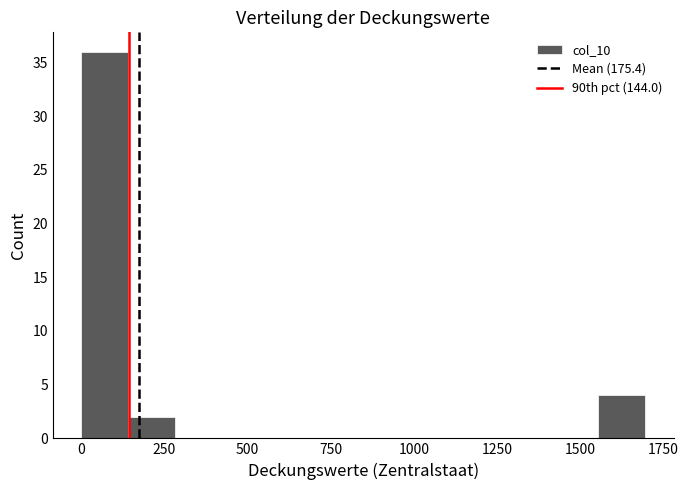

Around what value on the x-axis is the tallest bar? Give the approximate position of its centre, as read against the axis.

50